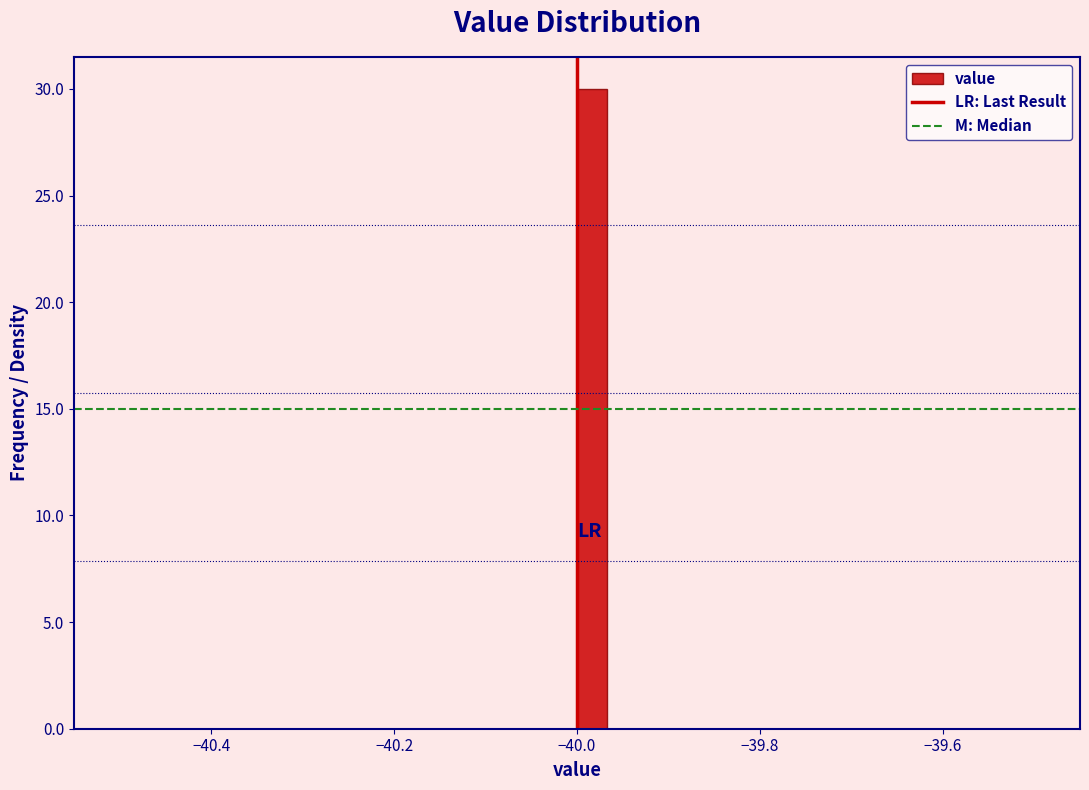

Read against the x-axis, roughly where is the centre of the tallest bar?

-39.98